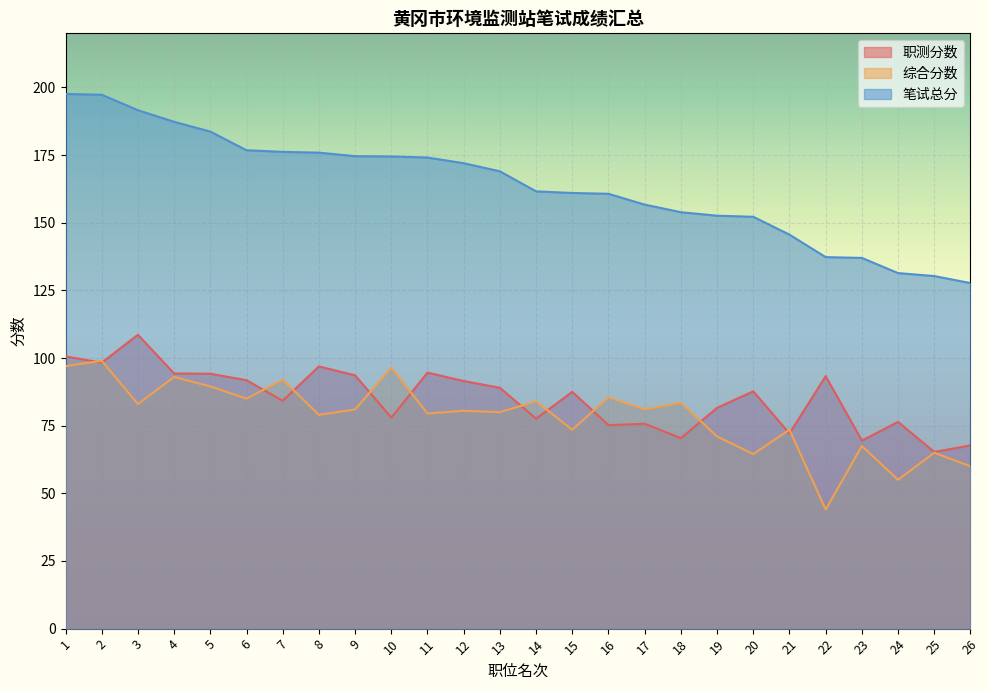

True or false: 综合分数 and 笔试总分 cross at least once.

False